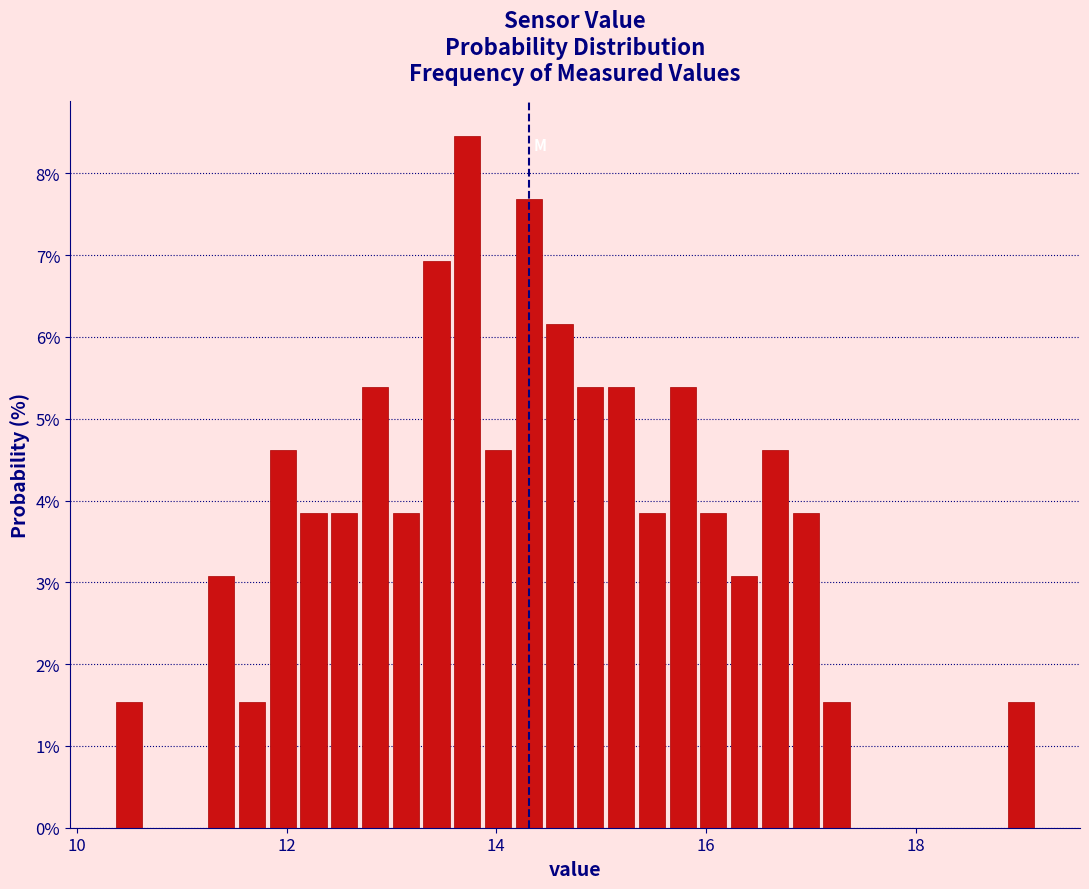

Around what value on the x-axis is the tallest bar? Give the approximate position of its centre, as read against the axis.

13.8